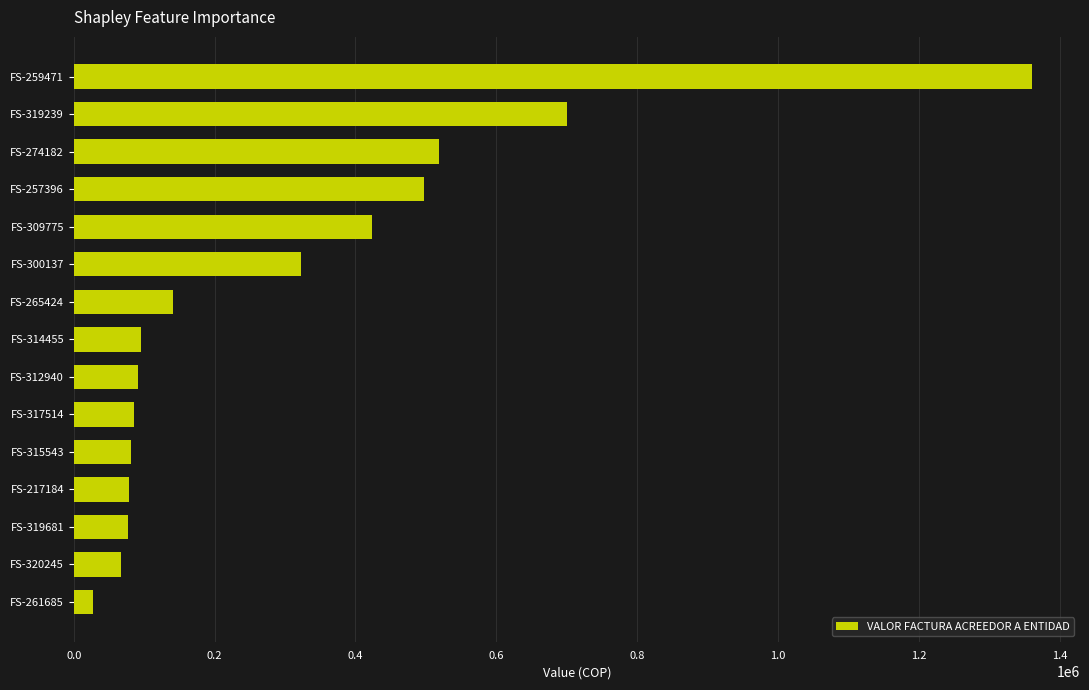

Count the number of data series in this chart.

1